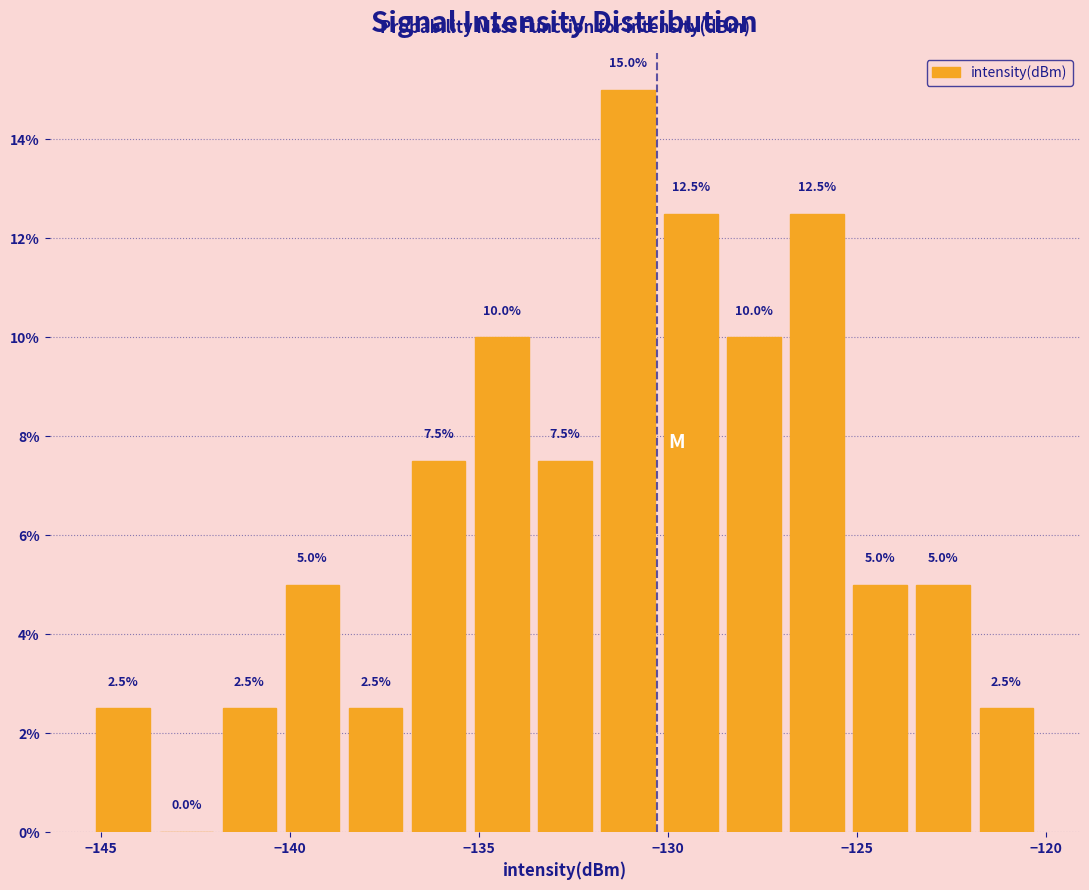

Around what value on the x-axis is the tallest bar? Give the approximate position of its centre, as read against the axis.

-131.0